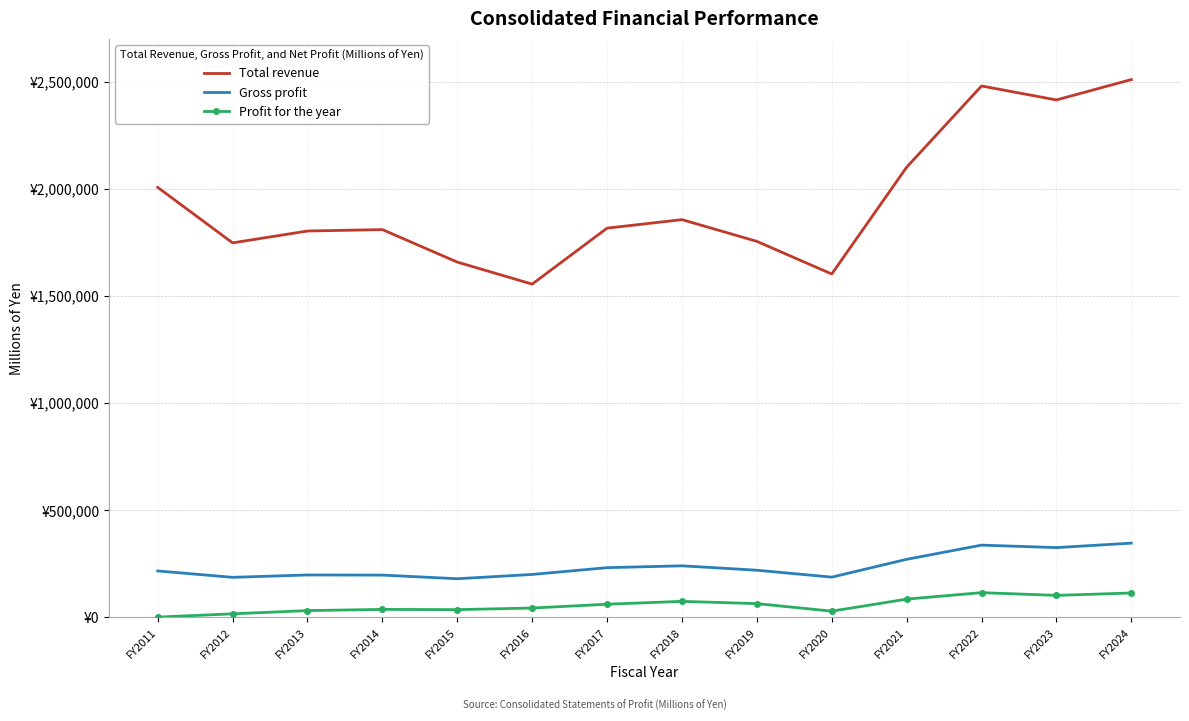

At which category is the sum across all series the highest?

FY2024